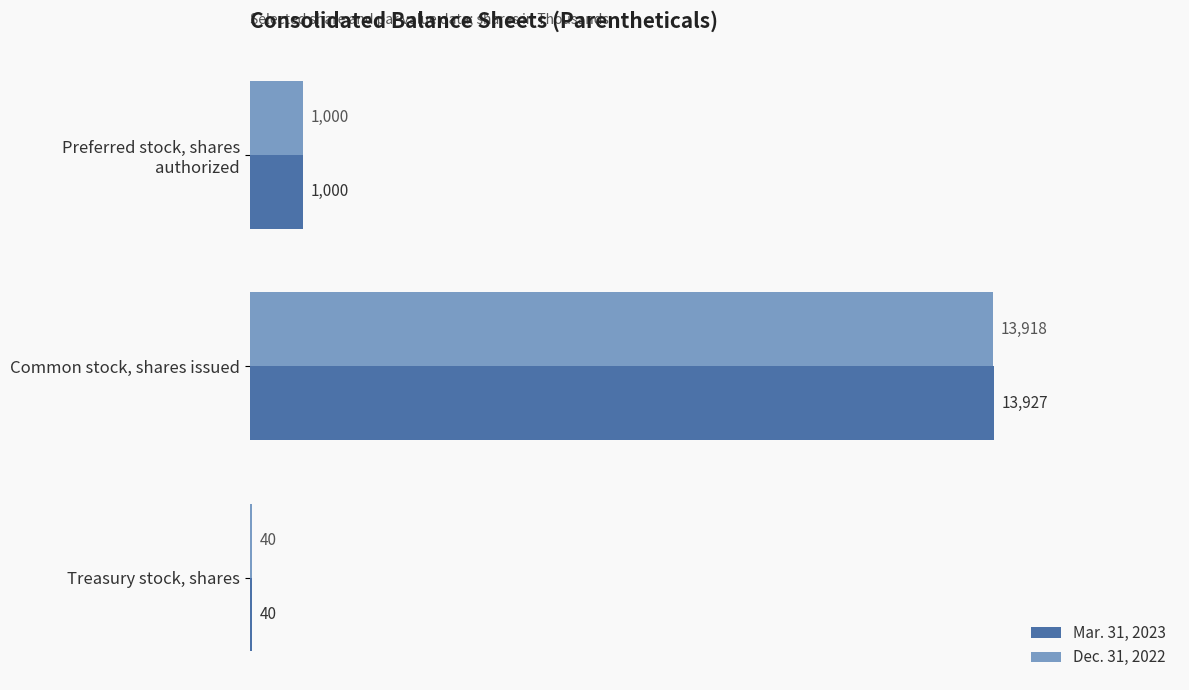

The value of Dec. 31, 2022 at Treasury stock, shares is 40. True or false?

True